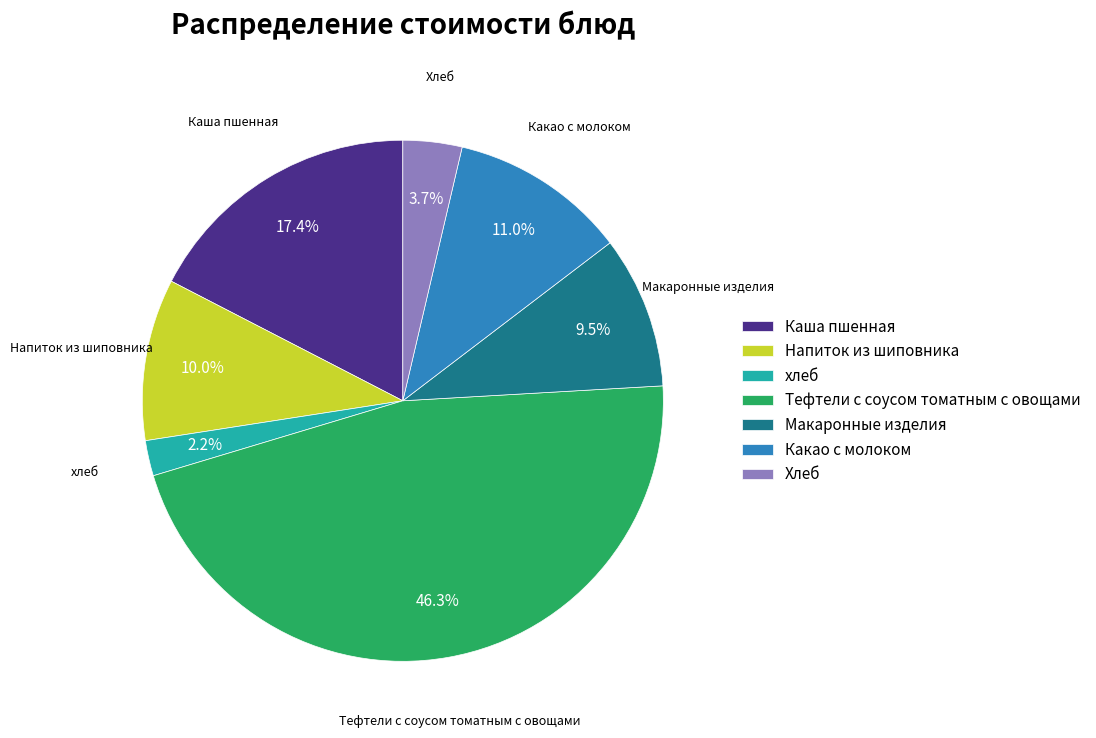

What is the total percentage of Макаронные изделия and Напиток из шиповника?

19.5%